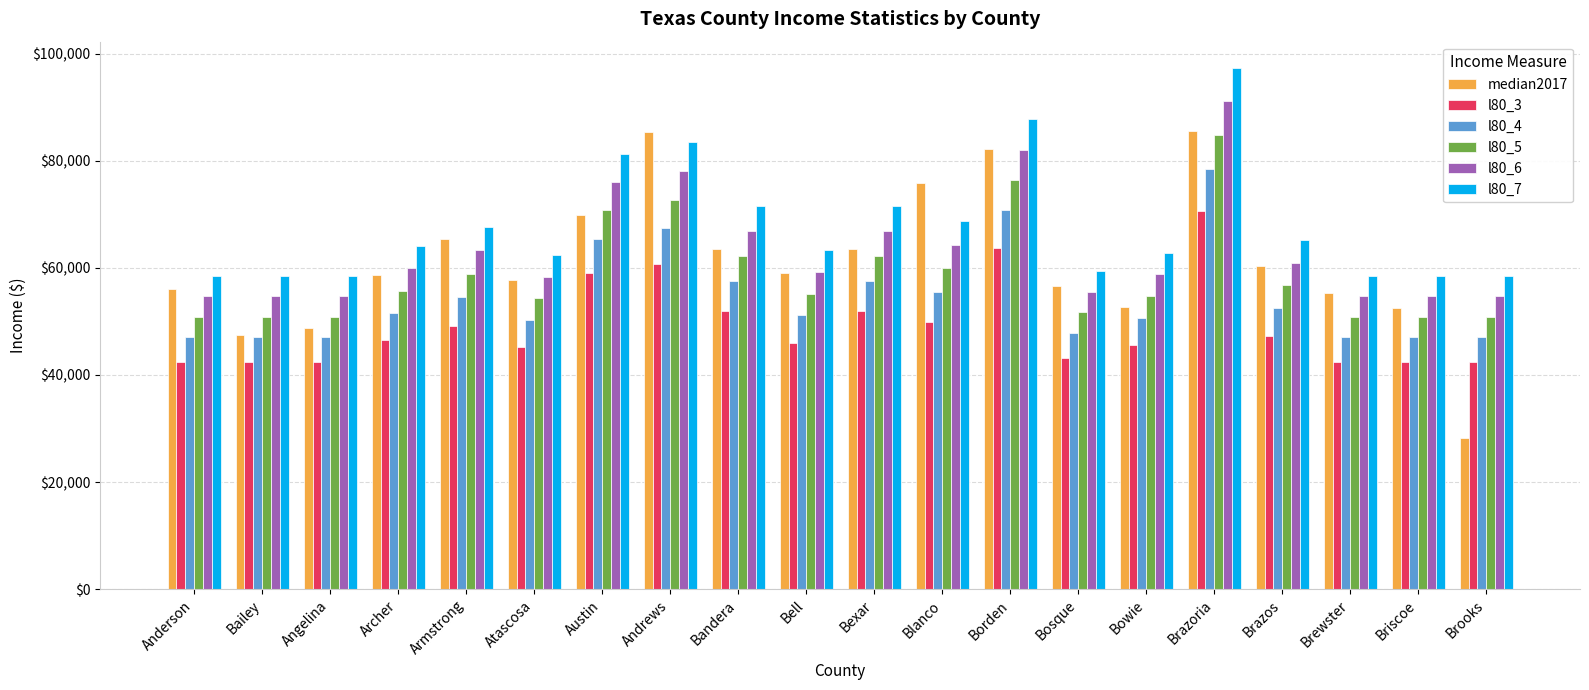

What are all the series names shown in the legend?

median2017, l80_3, l80_4, l80_5, l80_6, l80_7